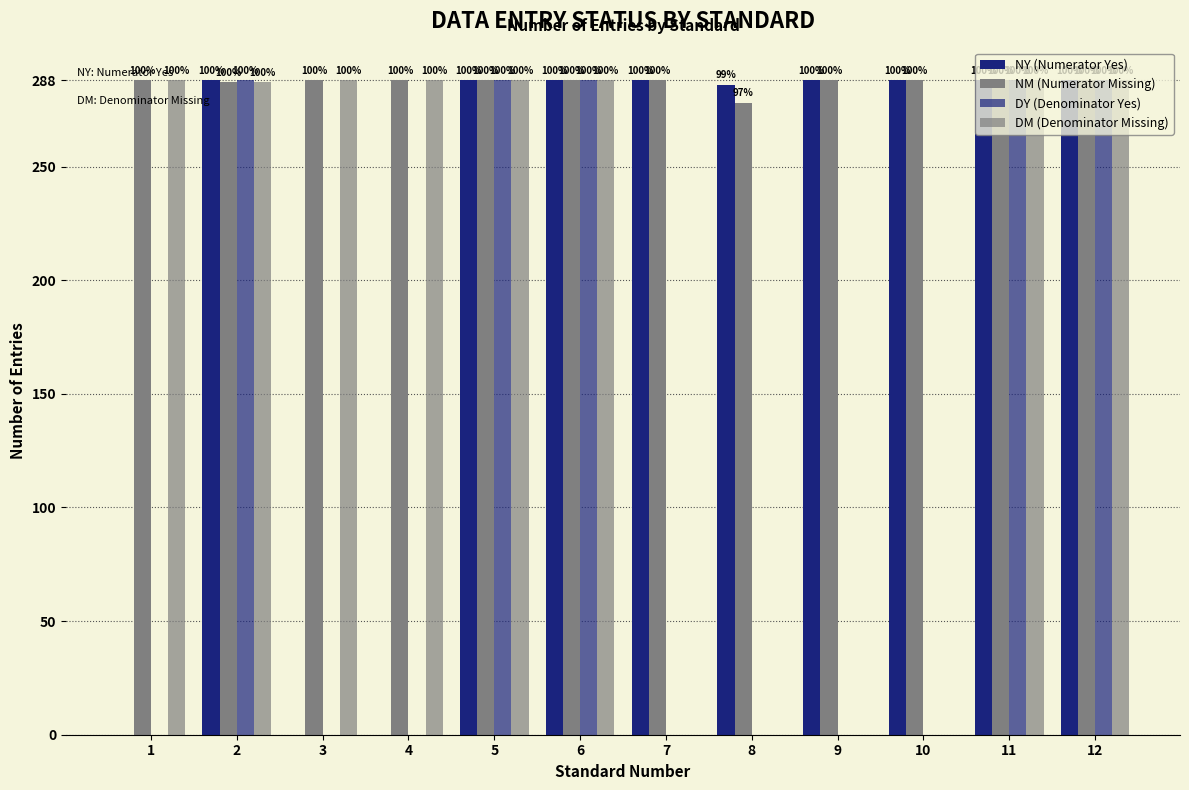

Reading left to right, list all the values displayed in this chart.

NY (Numerator Yes): 1=0	2=288	3=0	4=0	5=288	6=288	7=288	8=286	9=288	10=288	11=288	12=288
NM (Numerator Missing): 1=288	2=287	3=288	4=288	5=288	6=288	7=288	8=278	9=288	10=288	11=288	12=288
DY (Denominator Yes): 1=0	2=288	3=0	4=0	5=288	6=288	7=0	8=0	9=0	10=0	11=288	12=288
DM (Denominator Missing): 1=288	2=287	3=288	4=288	5=288	6=288	7=0	8=0	9=0	10=0	11=288	12=288